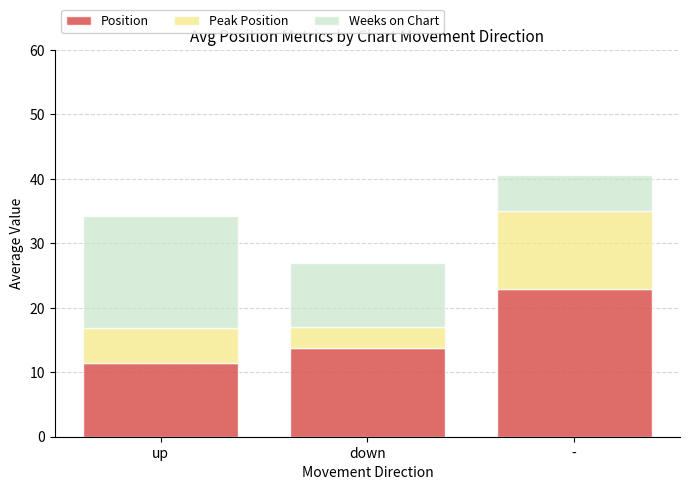

Which category has the highest value in the Position series?

-